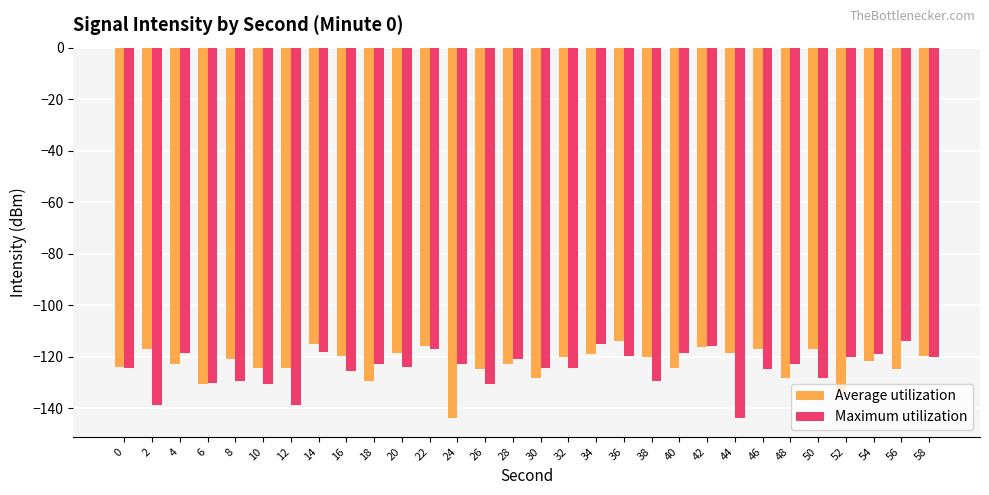

The value of Average utilization at 32 is -120.1. True or false?

True